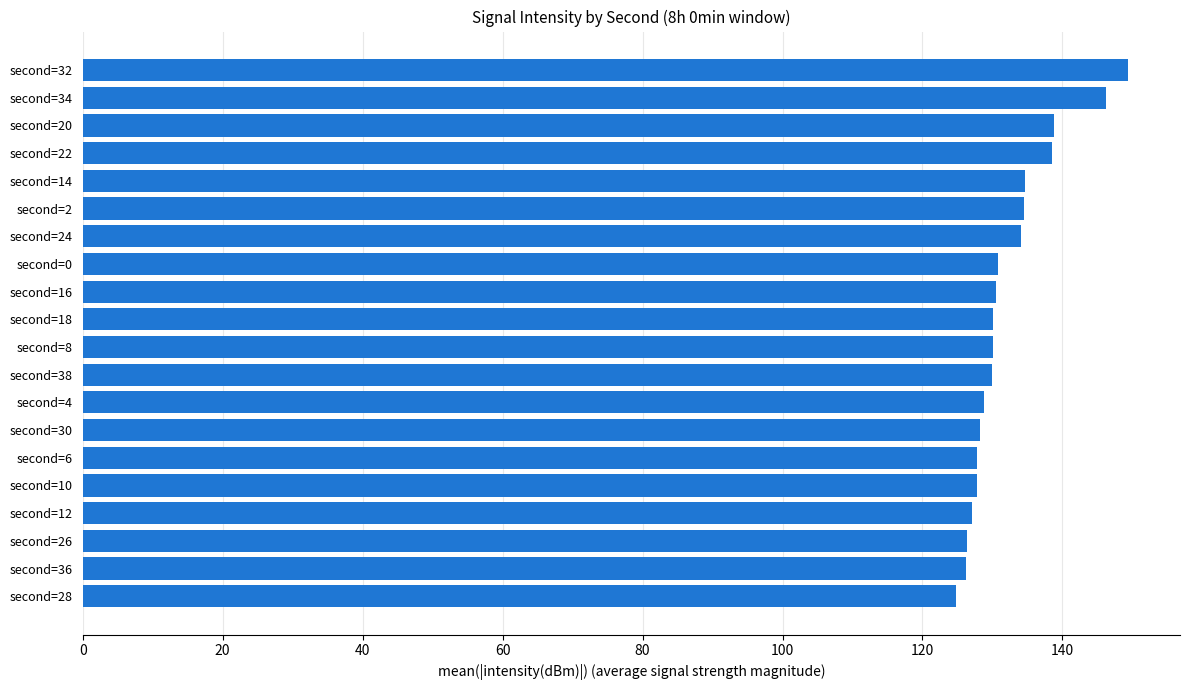

What is the difference between the second highest and second lowest values?

20.0